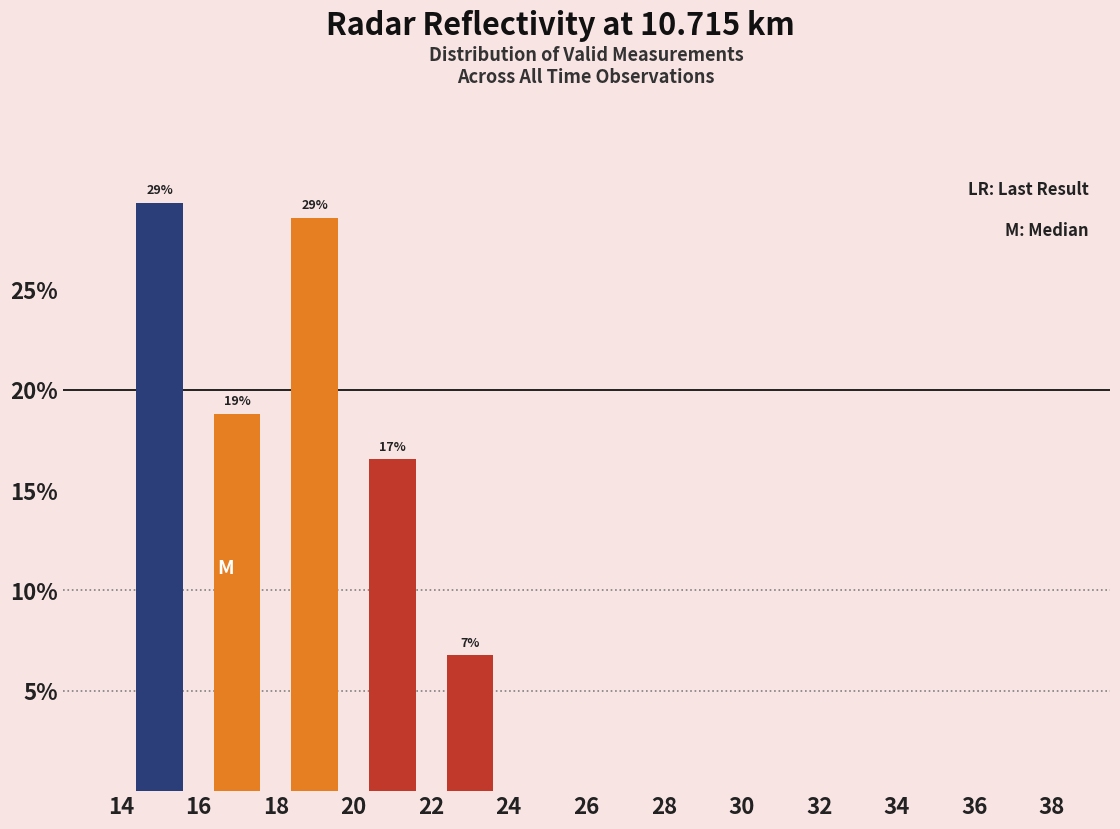

Over which range of the x-axis is the bar tallest?

14 to 16